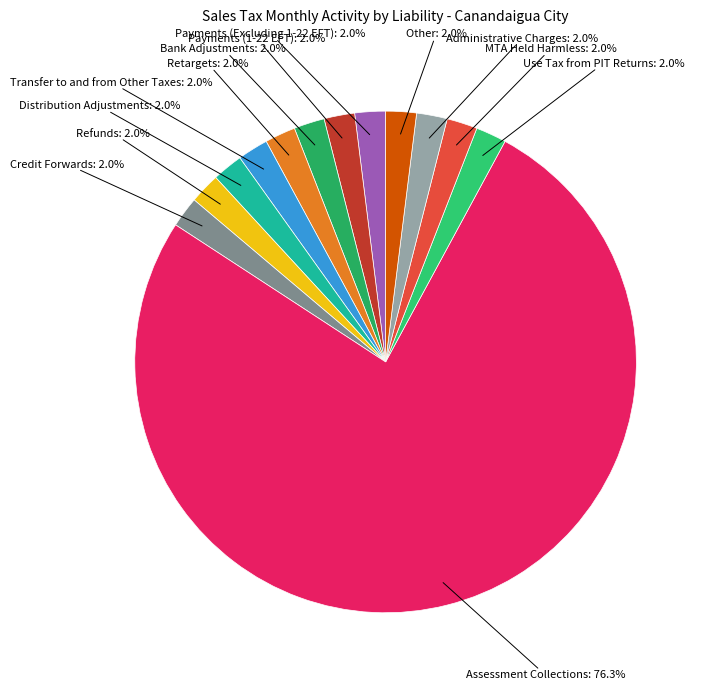

Count the number of slices in the pie.

13